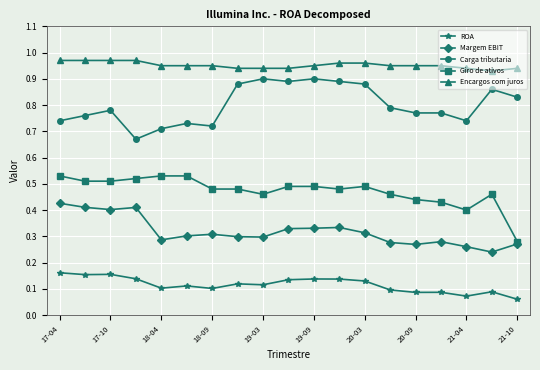

Count the ROA values in the range 0 to 1.

19